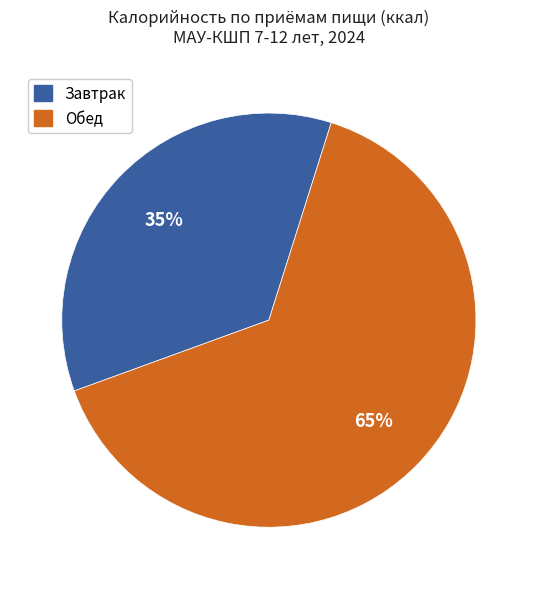

To the nearest percent, what is the average slice percentage?

50%